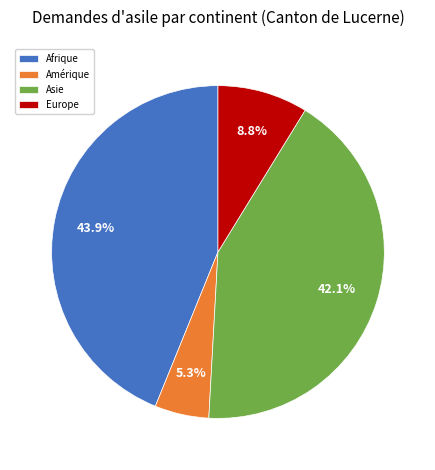

How many slices are in this pie chart?

4